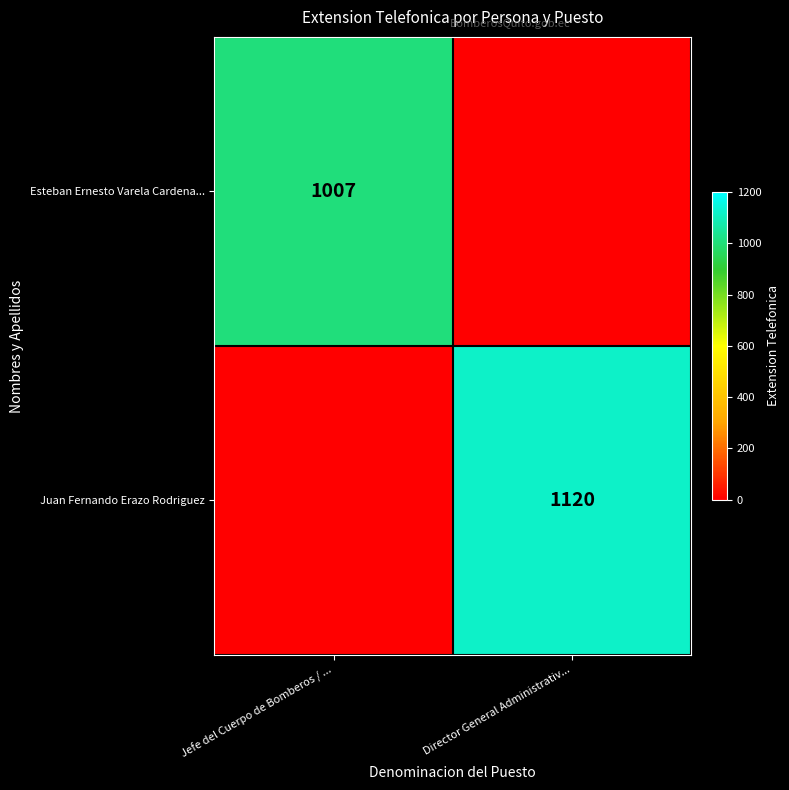

Which label corresponds to the largest value in the chart?

Director General Administrativ...